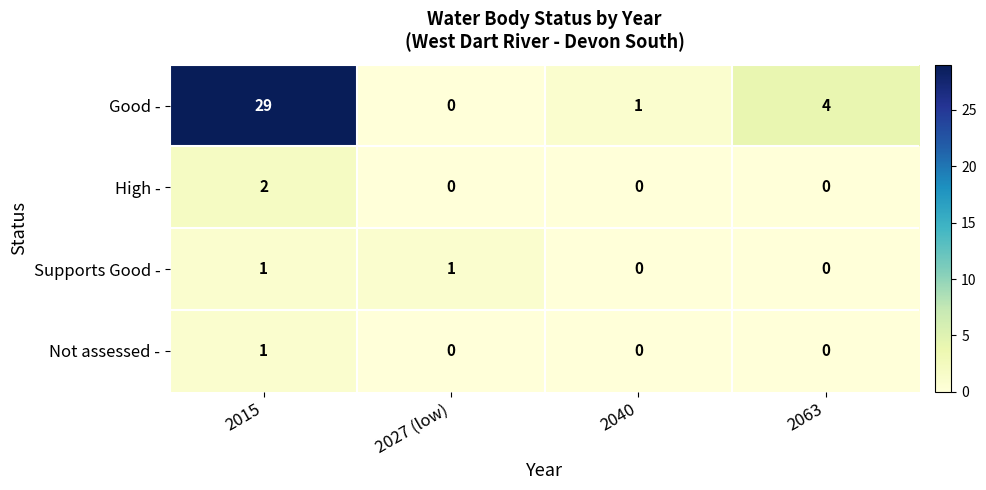

Where does the Good - series first go above 4?

2015